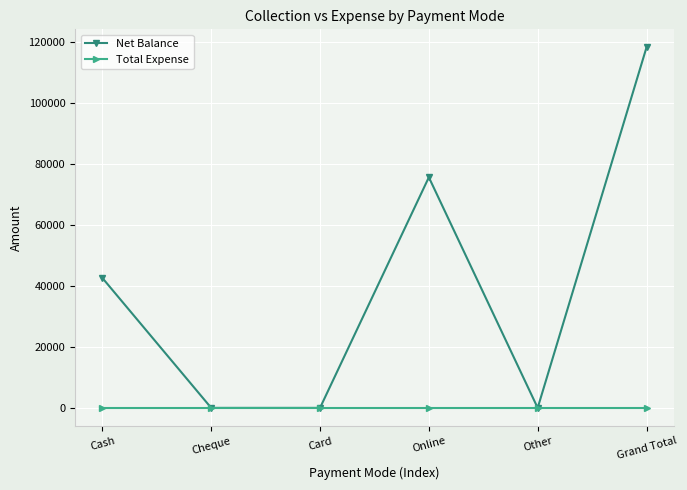

How many distinct data groups are displayed?

2